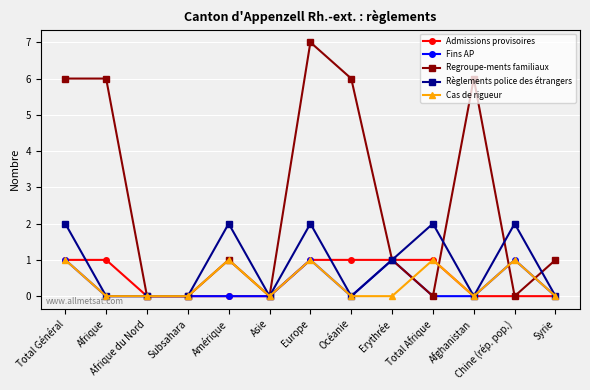

Does the chart display data point markers on the line(s)?

Yes